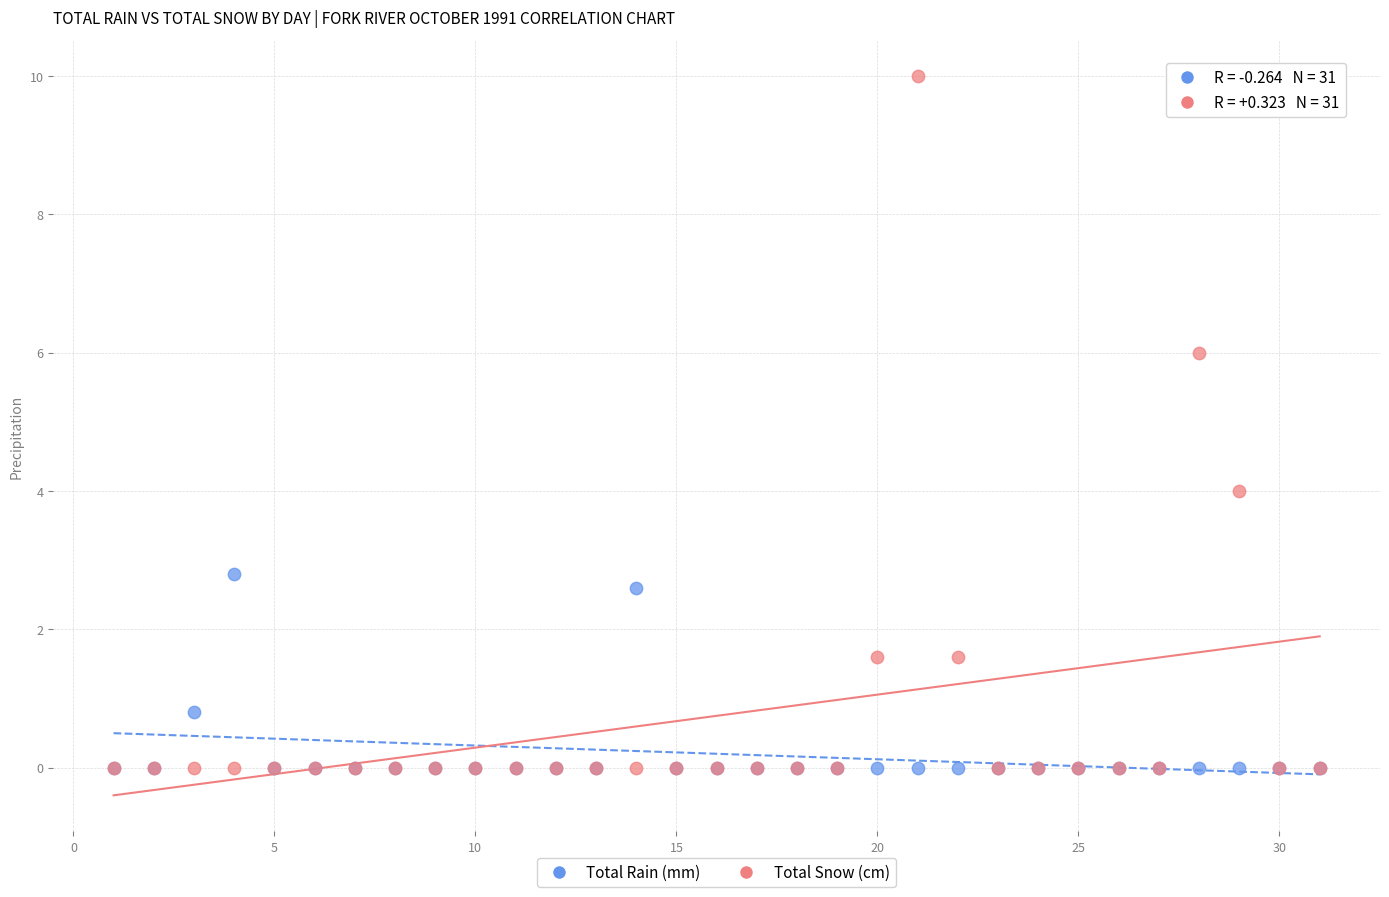

Which series has the largest Y range (max minus min)?

Total Snow (cm)